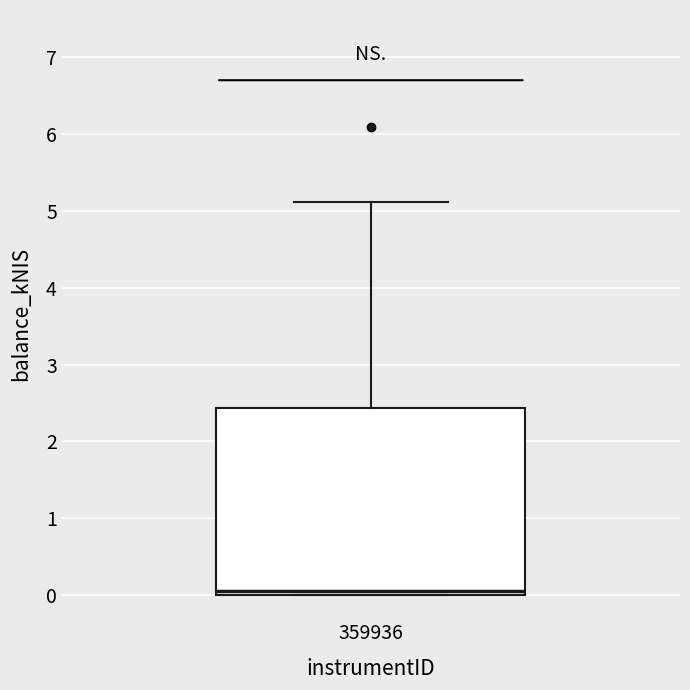

Transcribe this box plot: give where the median line is, the range the box spans, and where the two whiskers end, as read against the y-axis. The values are not printed on the chart, so give them approximately, as read against the axis.

median 0.1, box 0.0 to 2.4, whiskers 0.0 to 5.1